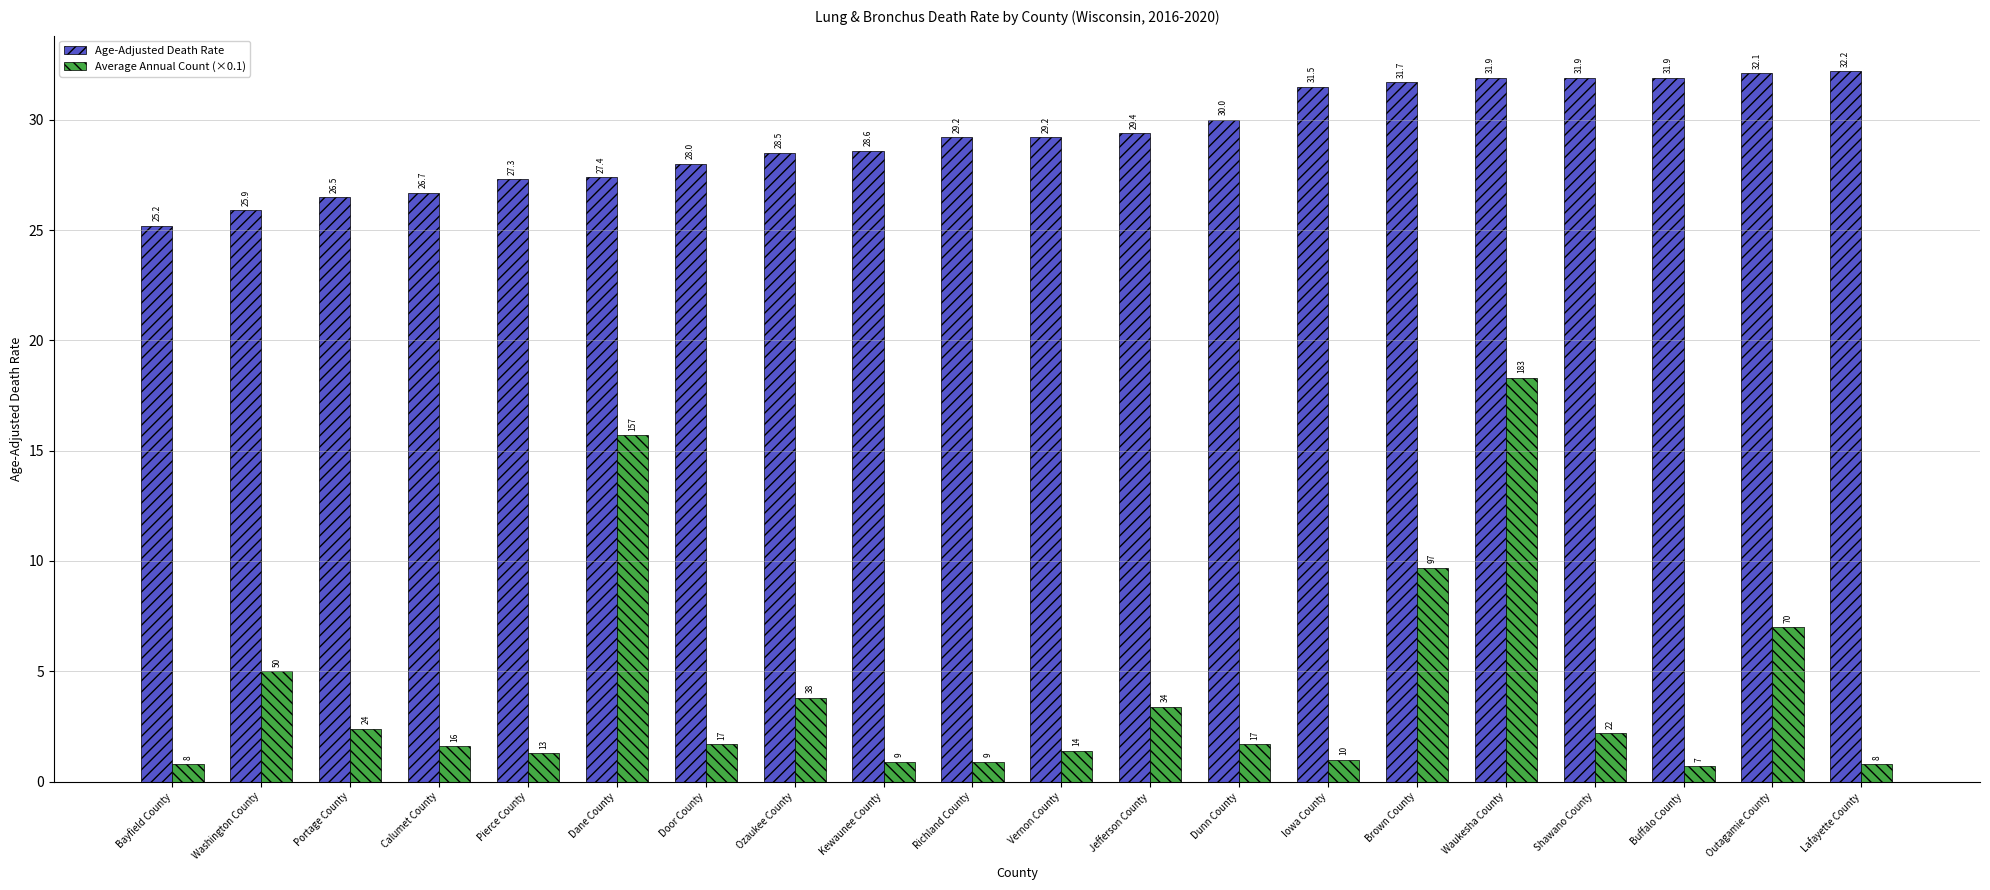

Reading left to right, what are all the values shown in this chart?

Age-Adjusted Death Rate: 25.2	25.9	26.5	26.7	27.3	27.4	28.0	28.5	28.6	29.2	29.2	29.4	30.0	31.5	31.7	31.9	31.9	31.9	32.1	32.2
Average Annual Count (×0.1): 0.8	5.0	2.4	1.6	1.3	15.7	1.7	3.8	0.9	0.9	1.4	3.4	1.7	1.0	9.7	18.3	2.2	0.7	7.0	0.8